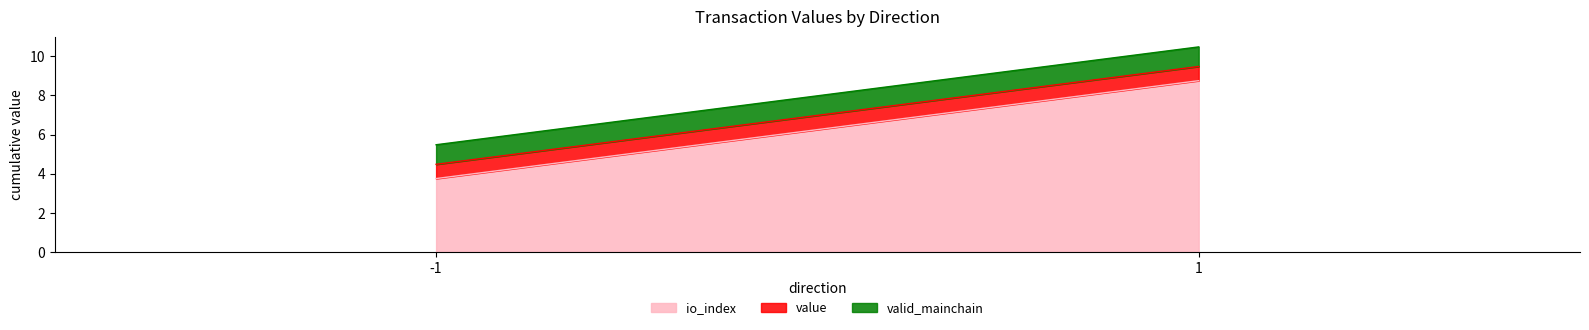

Which series changed the most between -1 and 1?

io_index